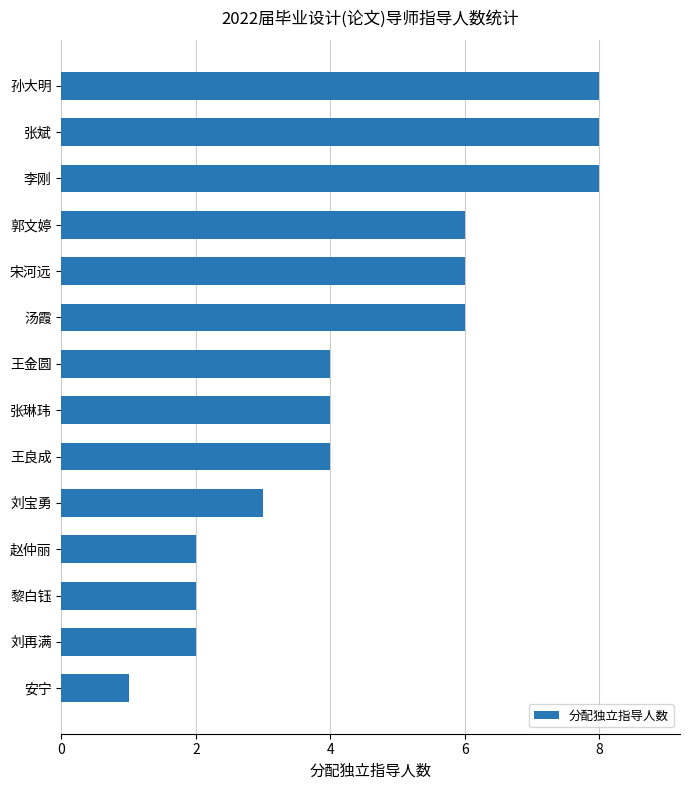

The value at 刘再满 is 1. True or false?

False